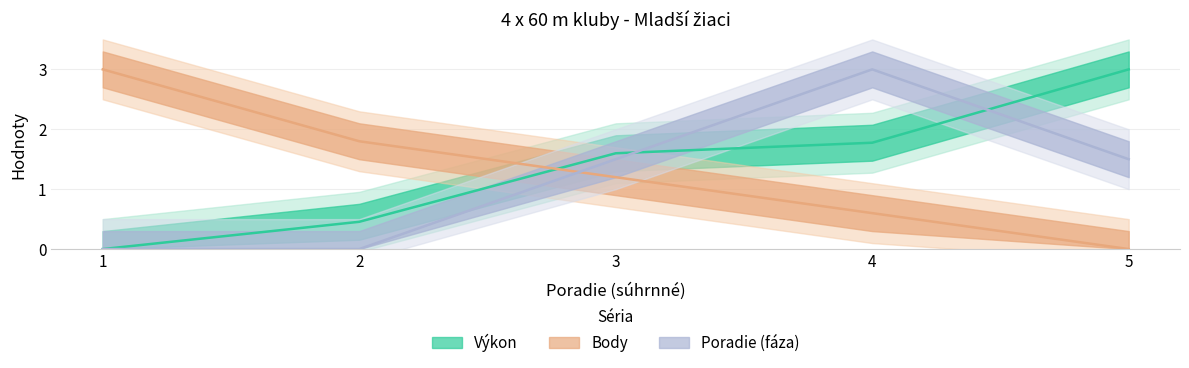

True or false: Poradie (fáza) has more than 0 points higher than both neighbors.

True